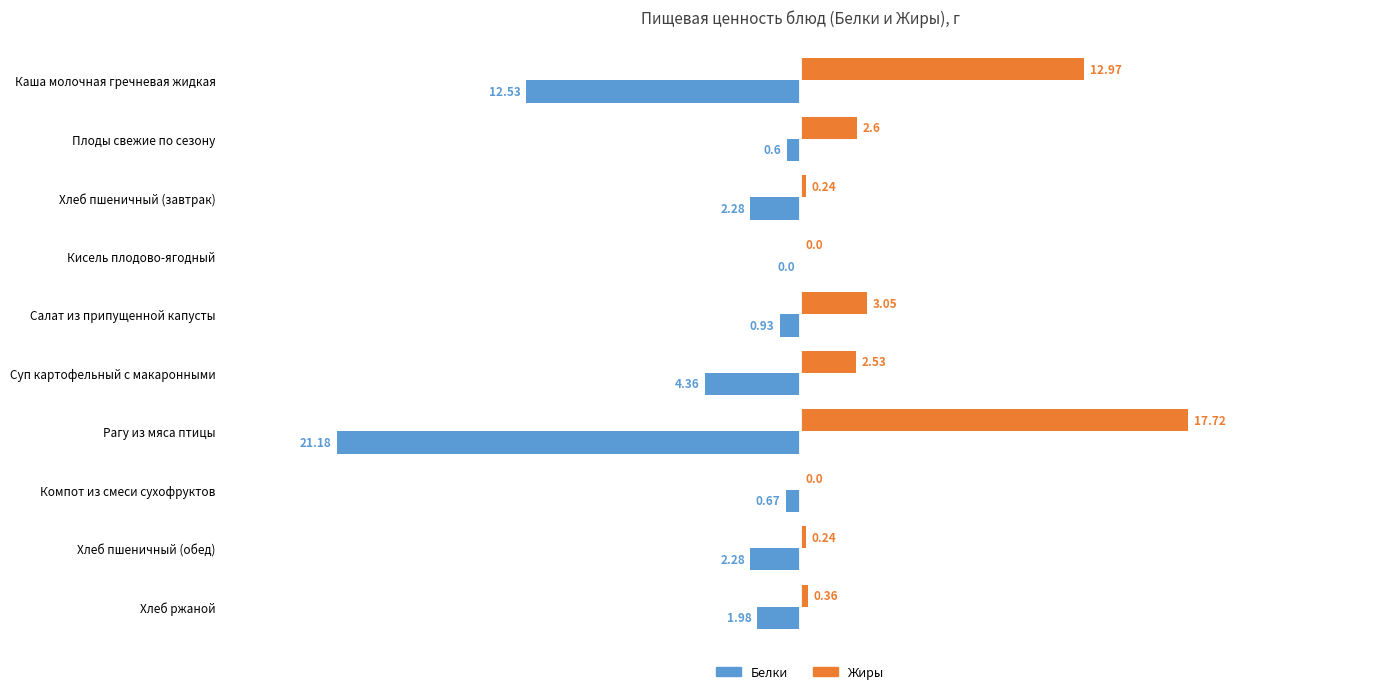

At which label is Жиры closest to 8?

Салат из припущенной капусты